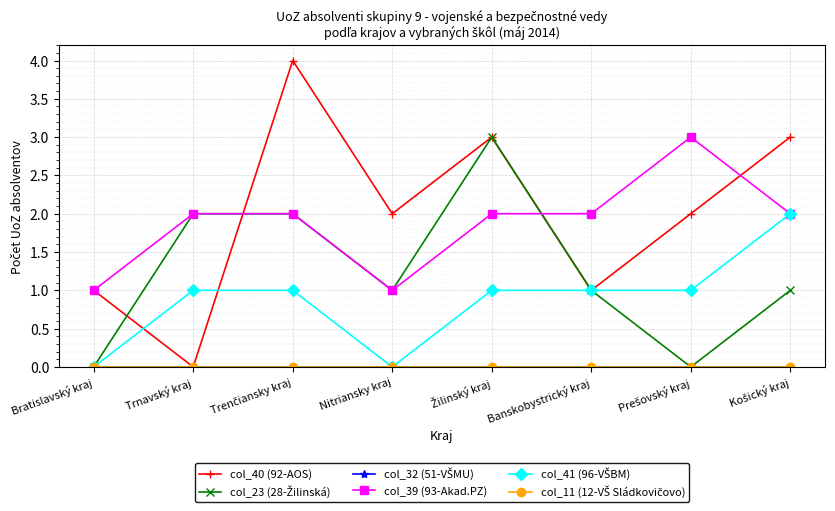

What is the label of the 3rd point from the right?

Banskobystrický kraj